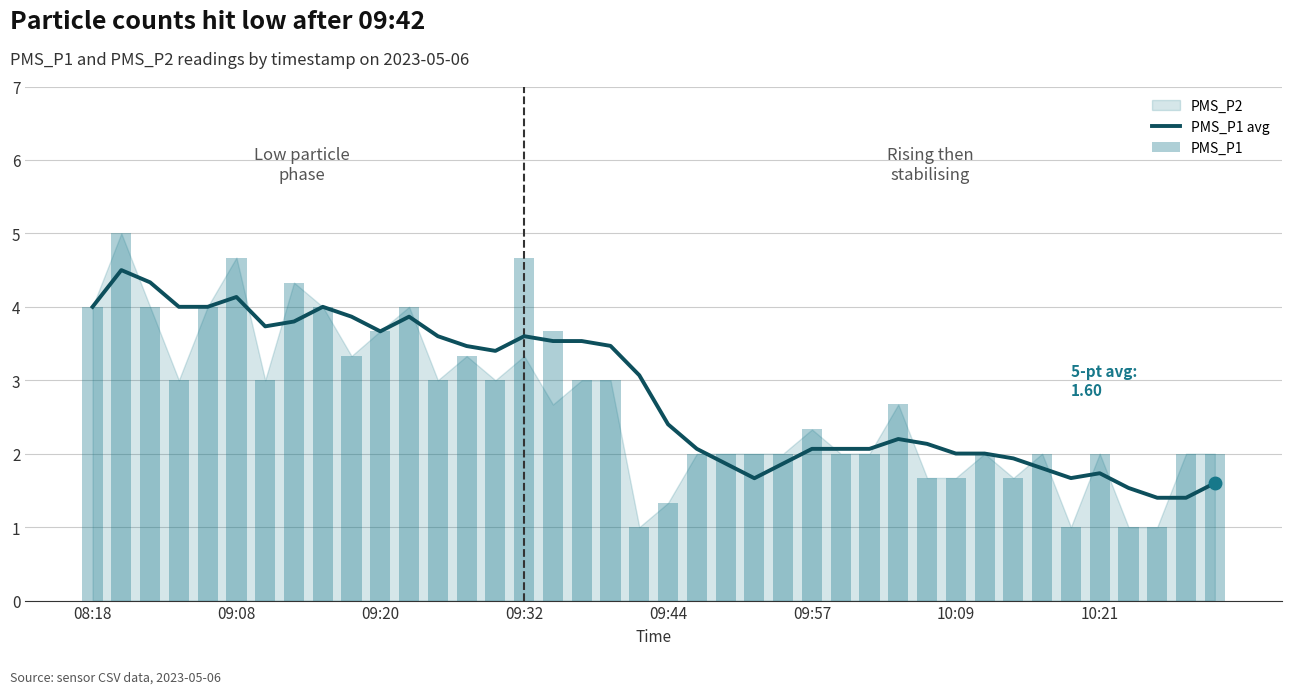

What is the value of the PMS_P1 avg bar at the 31st from the left?

2.0